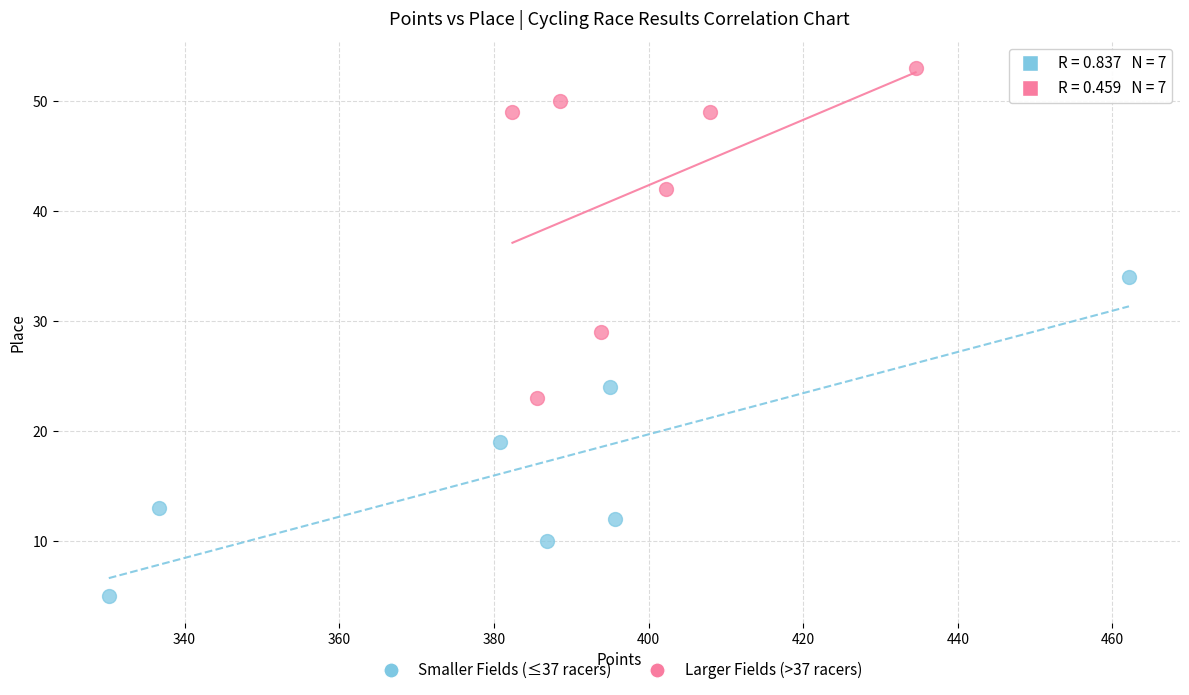

What are all the series names shown in the legend?

Smaller Fields (≤37 racers), Larger Fields (>37 racers)